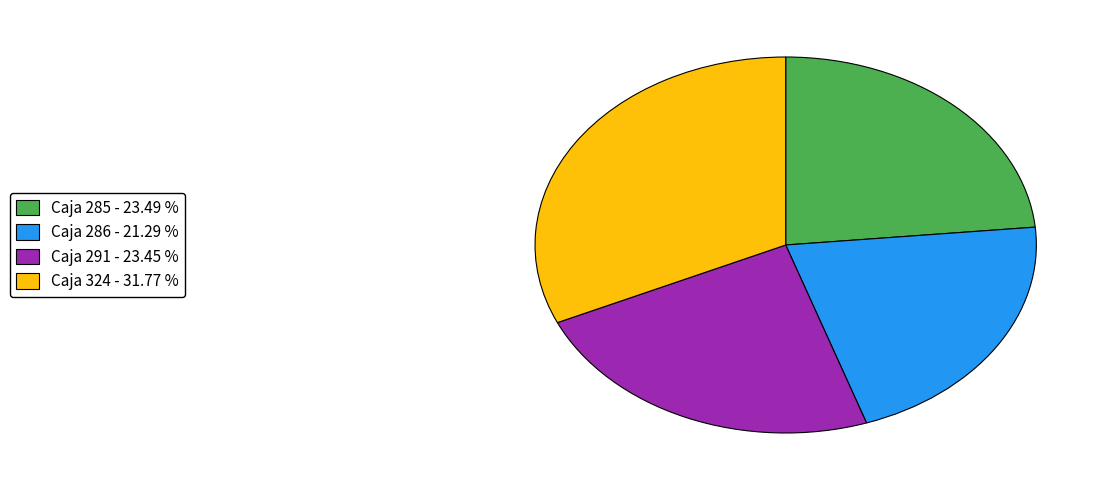

Combined, do Caja 324 - 31.77 % and Caja 285 - 23.49 % account for over 50%?

Yes